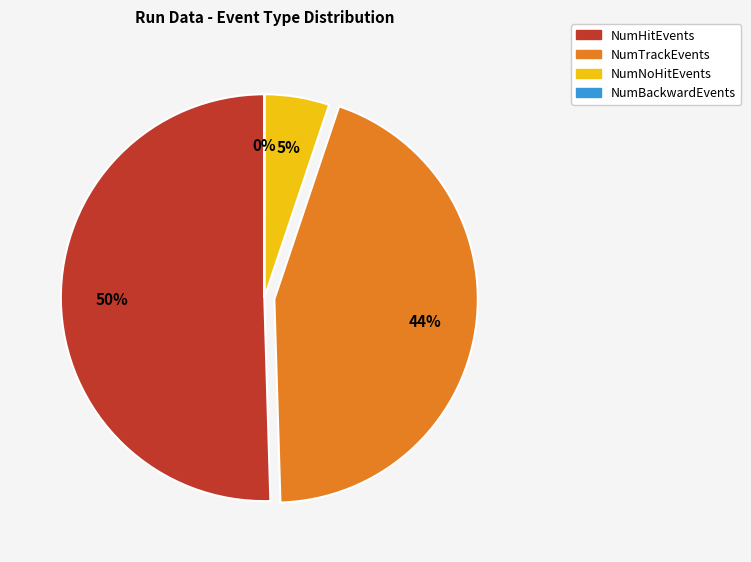

Between NumNoHitEvents and NumTrackEvents, which is larger?

NumTrackEvents